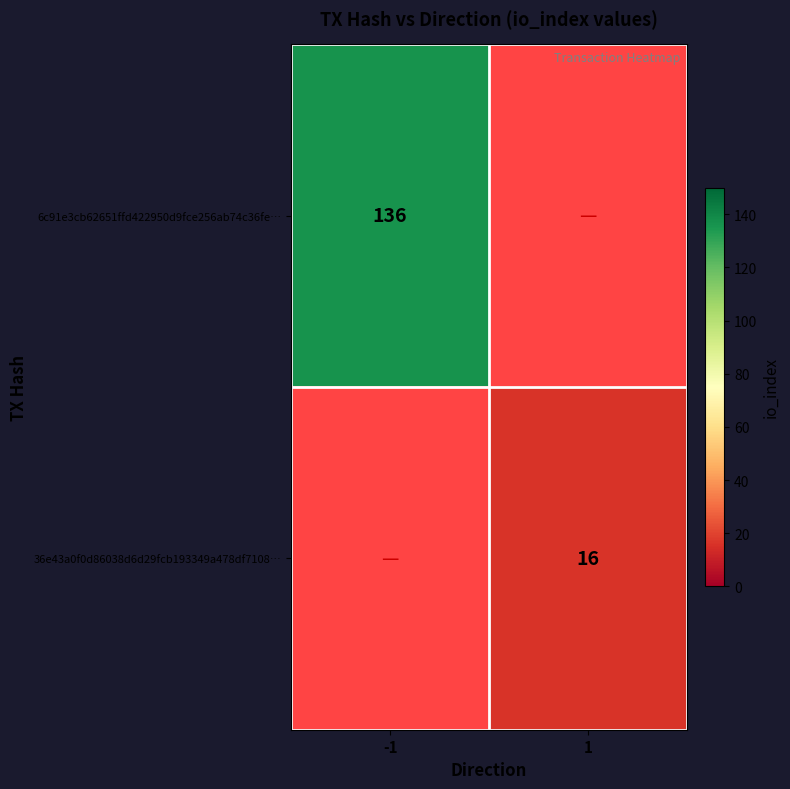

The value of 36e43a0f0d86038d6d29fcb193349a478df7108… at 1 is 16. True or false?

True